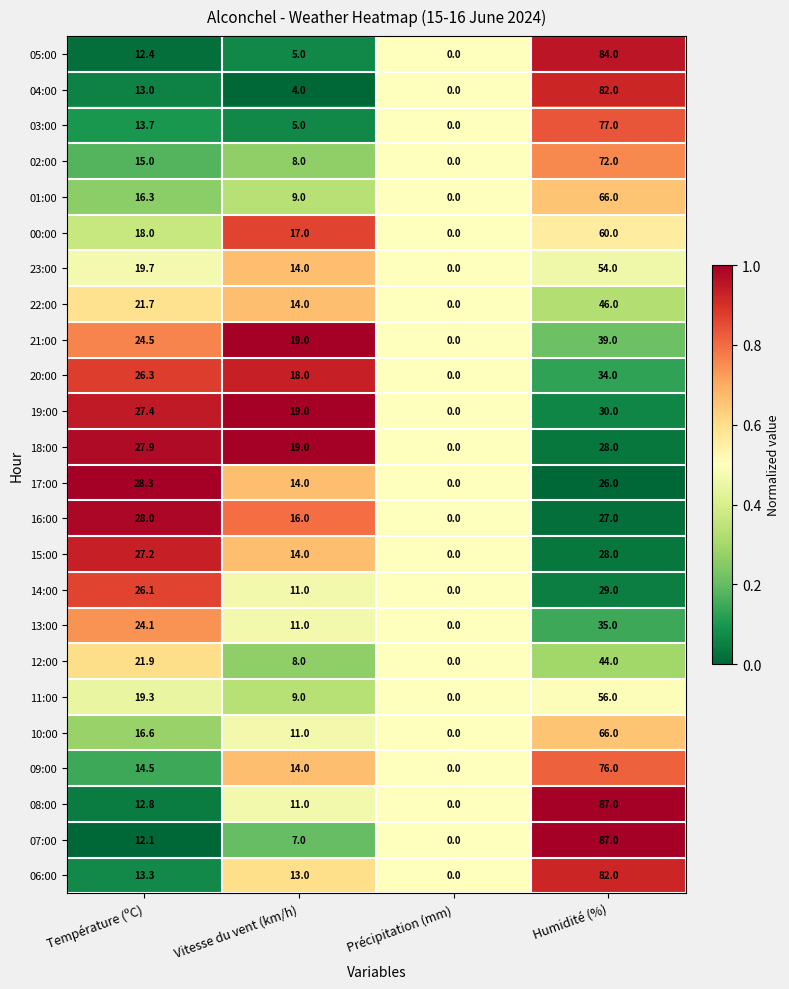

List the labels in order of 15:00 value, smallest first.

Précipitation (mm), Vitesse du vent (km/h), Température (ºC), Humidité (%)